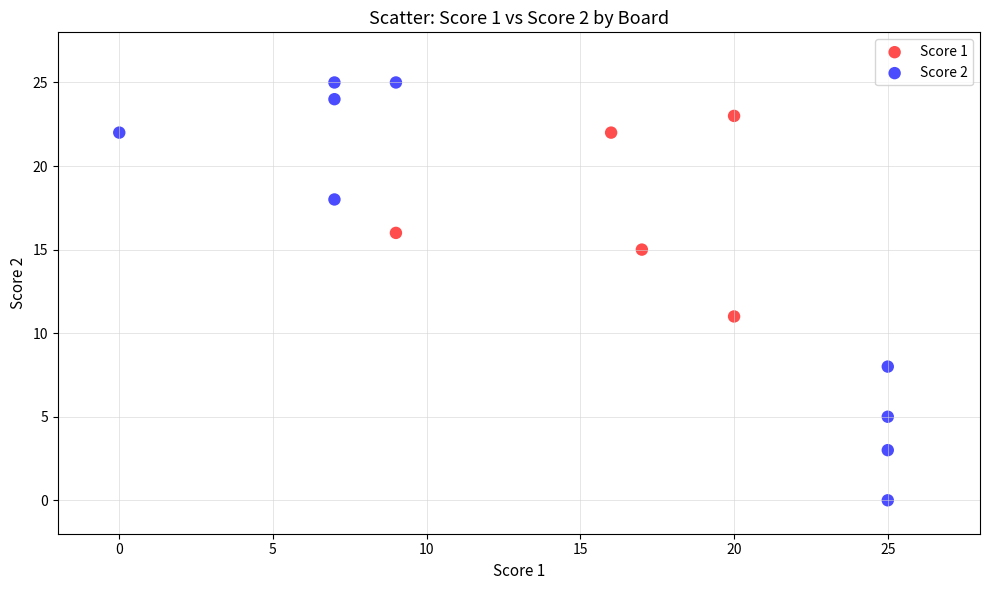

Which series reaches the maximum Y coordinate?

Score 2